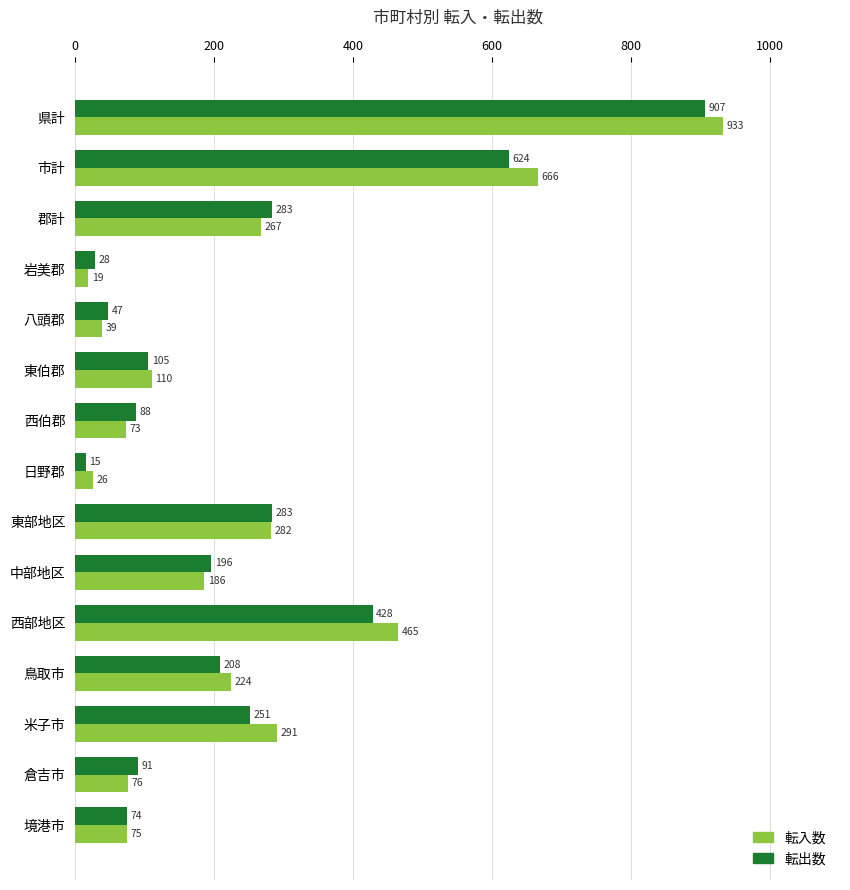

How many categories are shown in the chart?

15